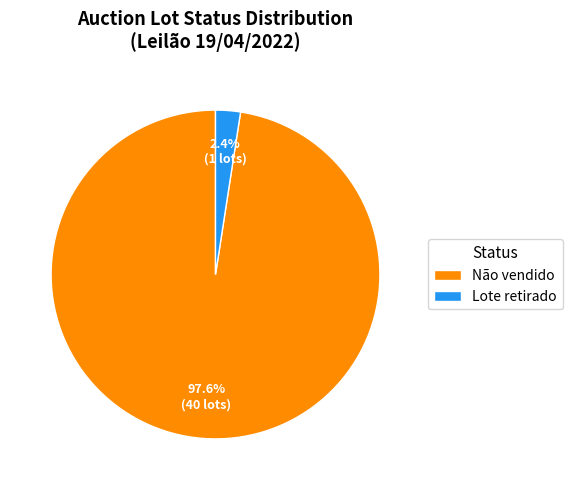

Which category has the smallest portion of the pie?

Lote retirado